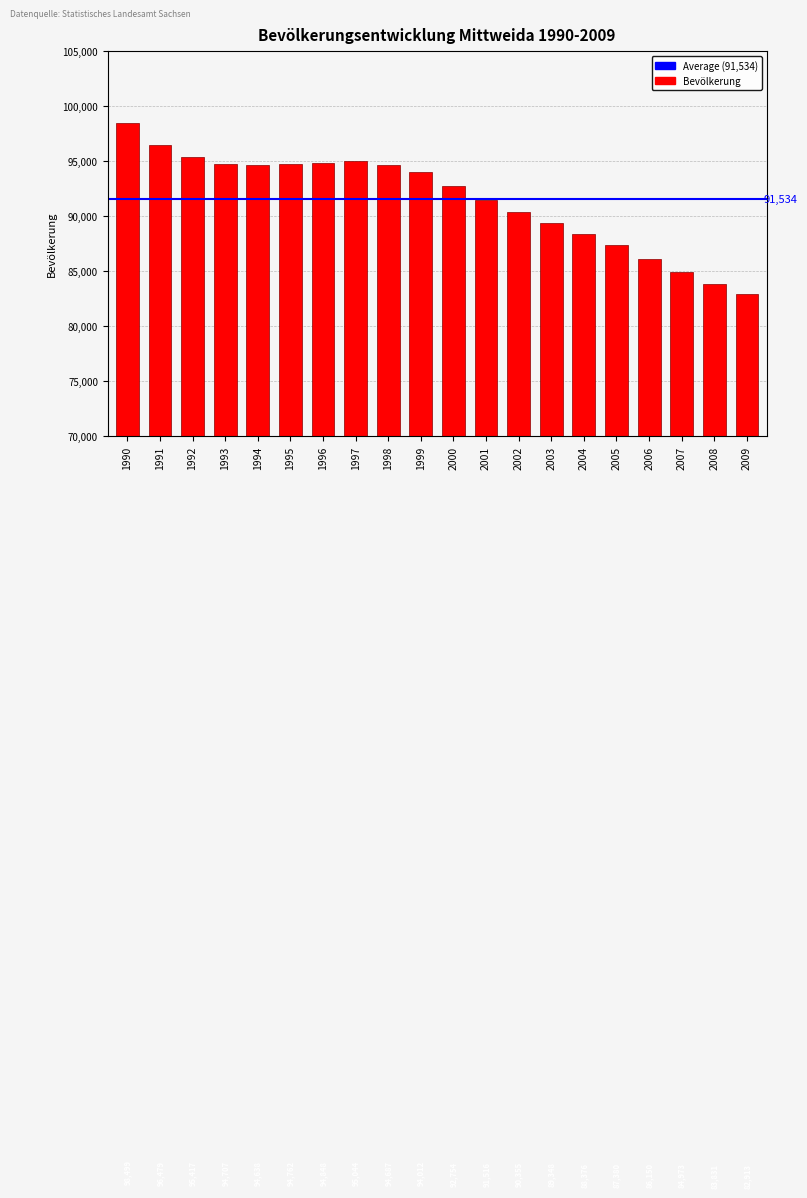

List the labels in order of value, largest first.

1990, 1991, 1992, 1997, 1996, 1995, 1993, 1998, 1994, 1999, 2000, 2001, 2002, 2003, 2004, 2005, 2006, 2007, 2008, 2009